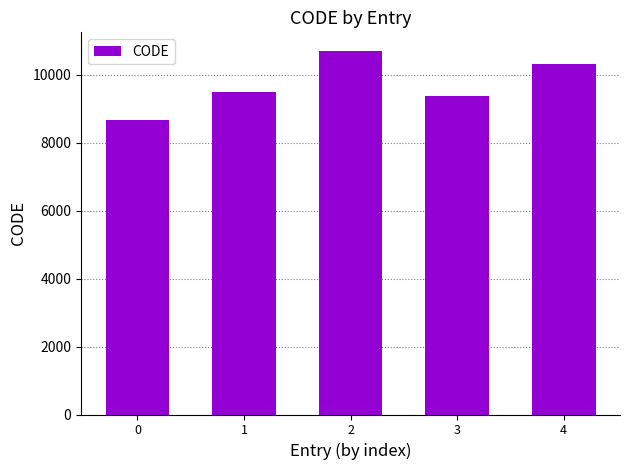

Reading right to left, extract all data points from this chart.

10323	9375	10707	9483	8676